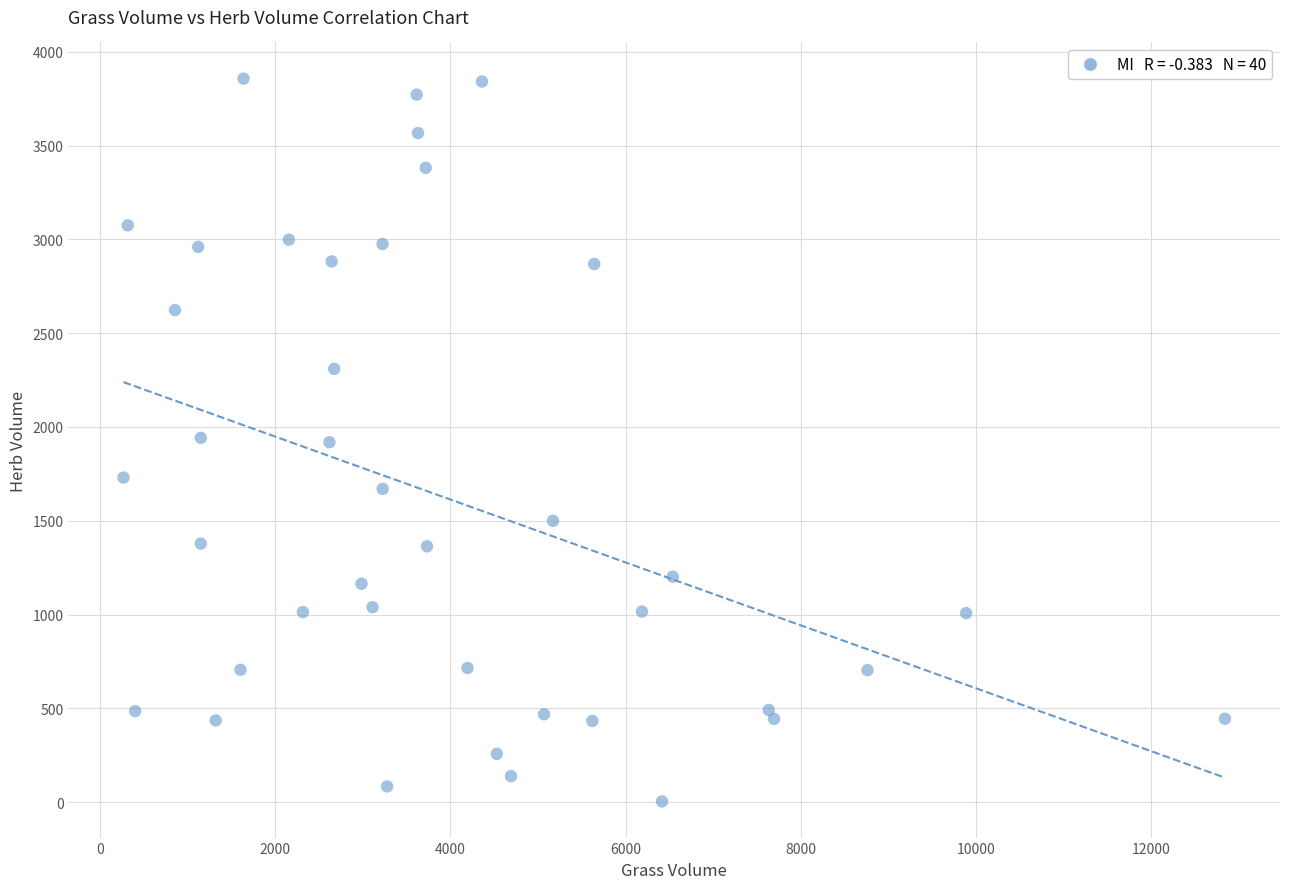

What is the range of X values (max minus min)?

12575.9